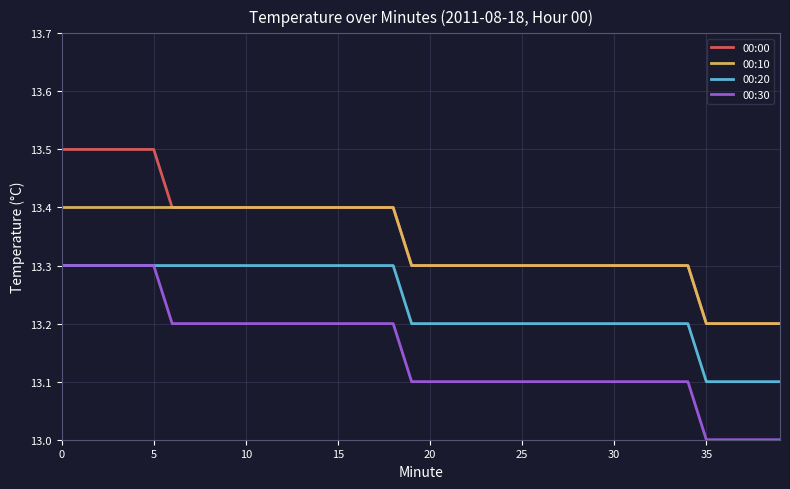

True or false: 00:00 and 00:20 intersect in this chart.

False